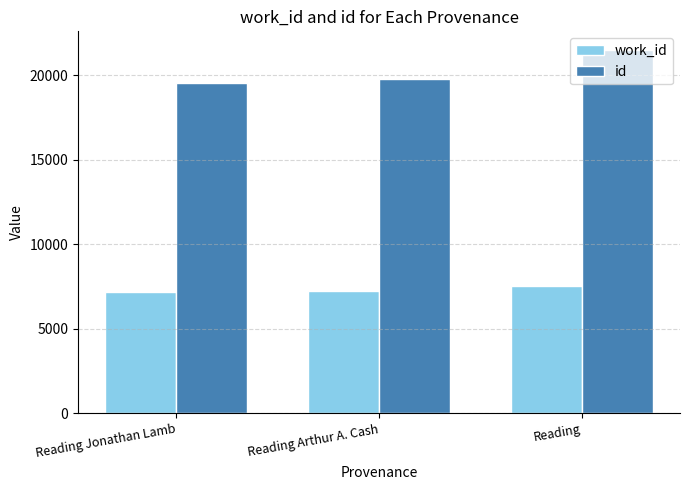

The id series shows 21533 at Reading. True or false?

True